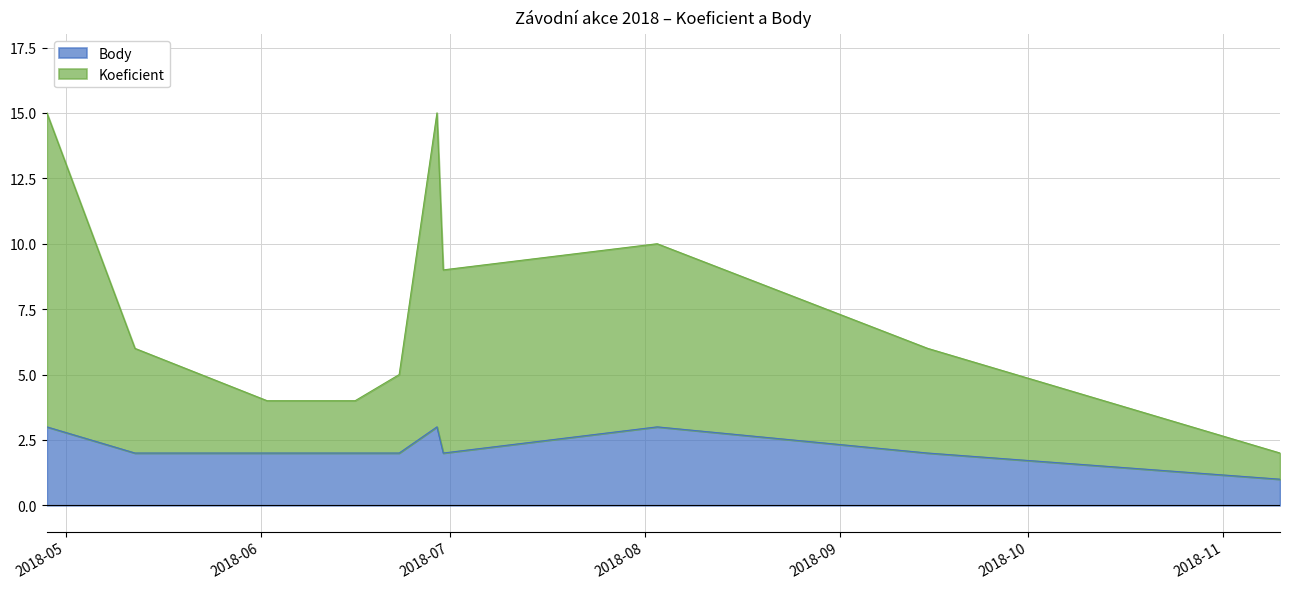

The Koeficient series shows 4 at 2018-06-30. True or false?

False